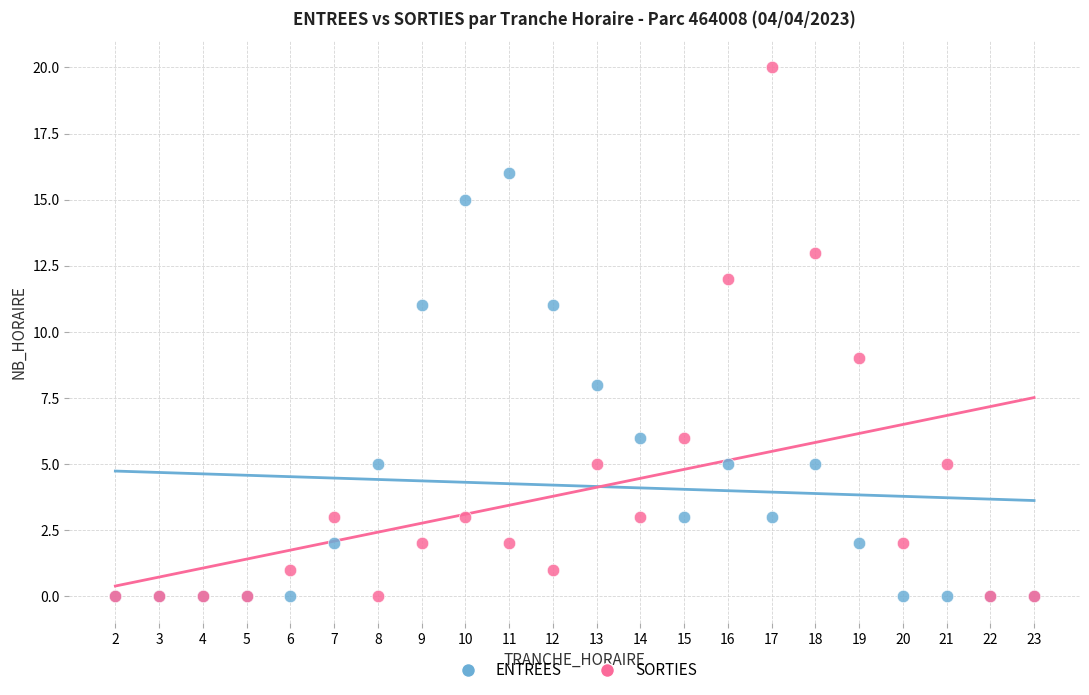

What are all the series names shown in the legend?

ENTREES, SORTIES